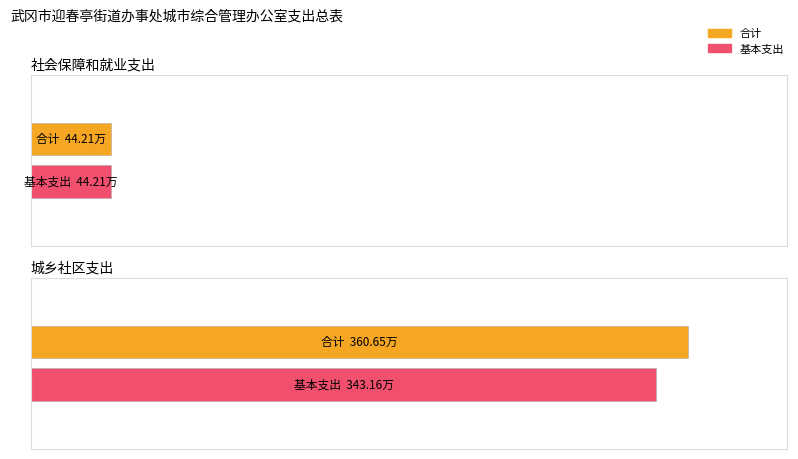

Reading left to right, extract all data points from this chart.

合计: 社会保障和就业支出=44.2	城乡社区支出=360.6
基本支出: 社会保障和就业支出=44.2	城乡社区支出=343.2